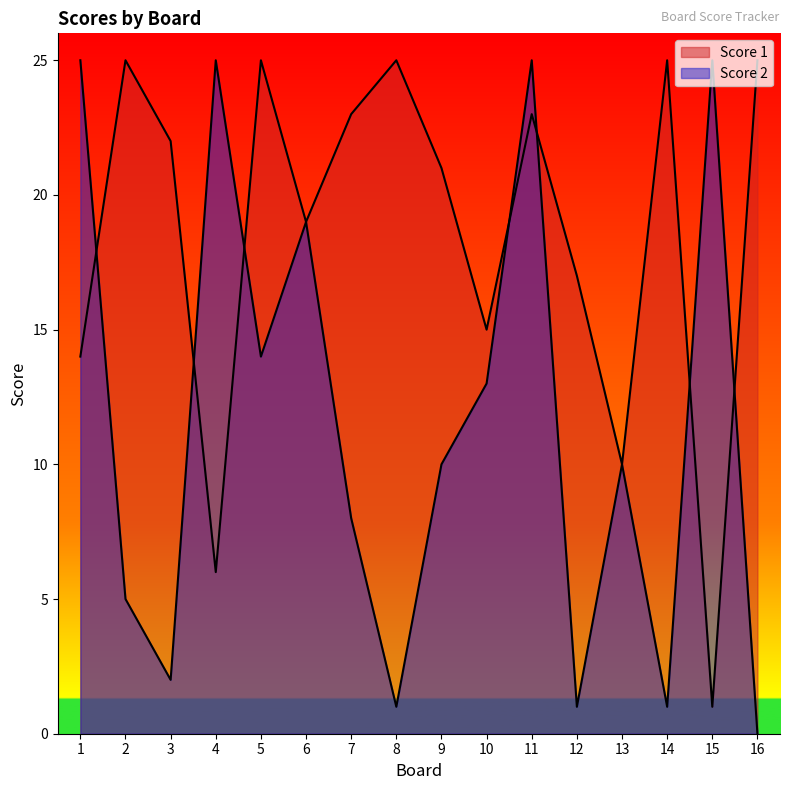

What is the highest value of the Score 1 series?

25